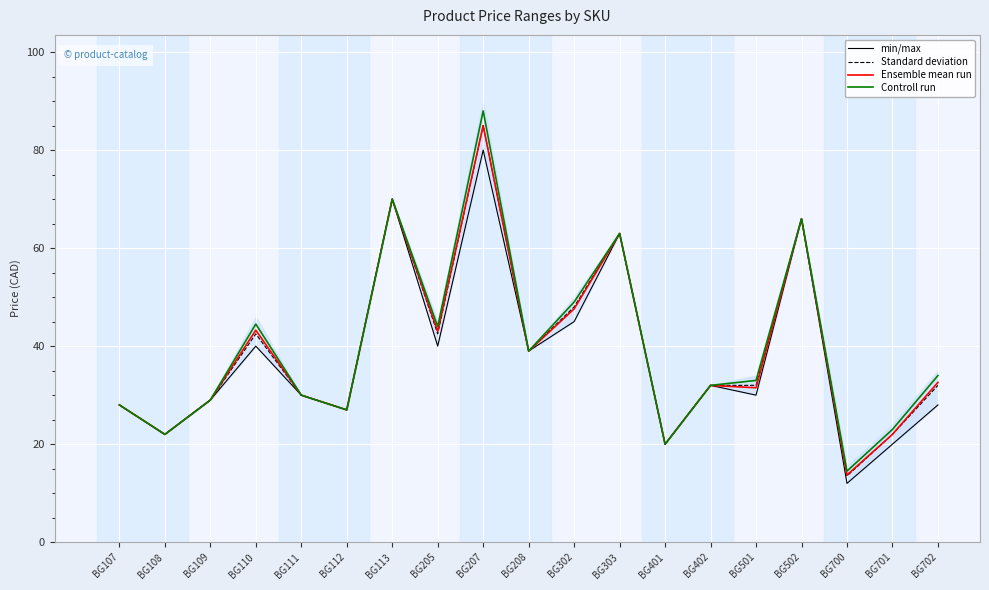

What is the value of the Ensemble mean run point at the 7th from the left?

70.0